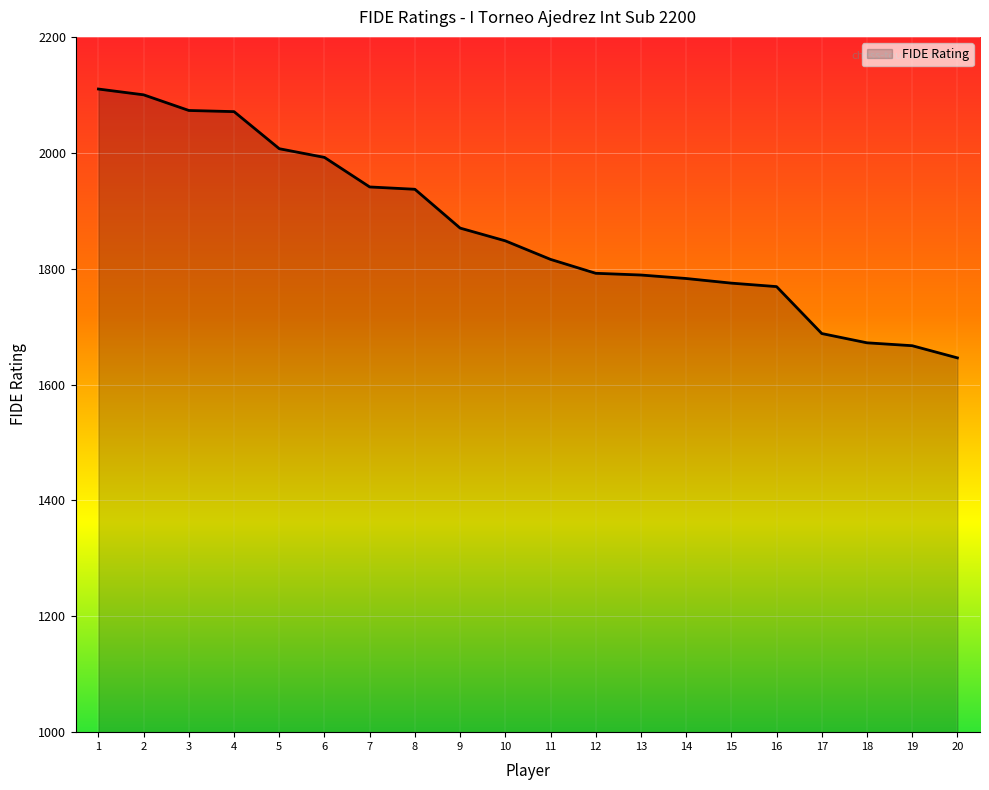

Is it true that the value at 1 is 2110?

True